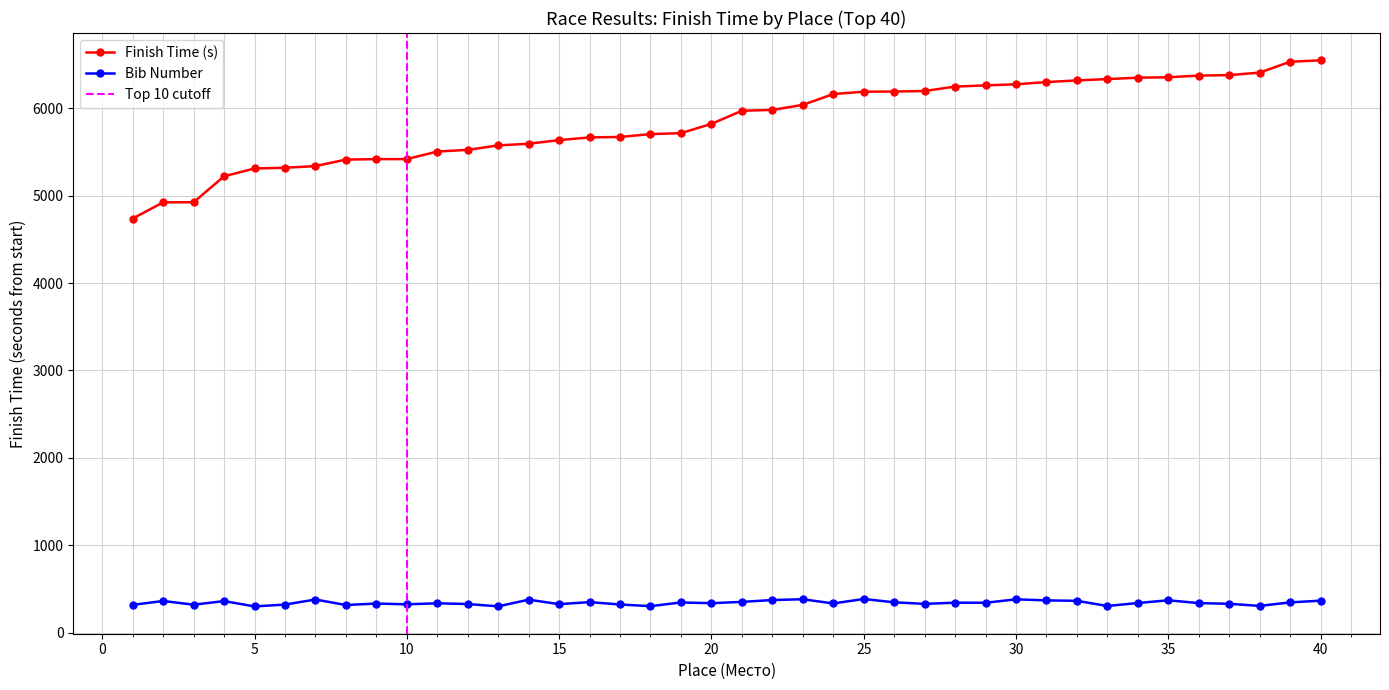

True or false: Bib Number and Finish Time (s) cross at least once.

False